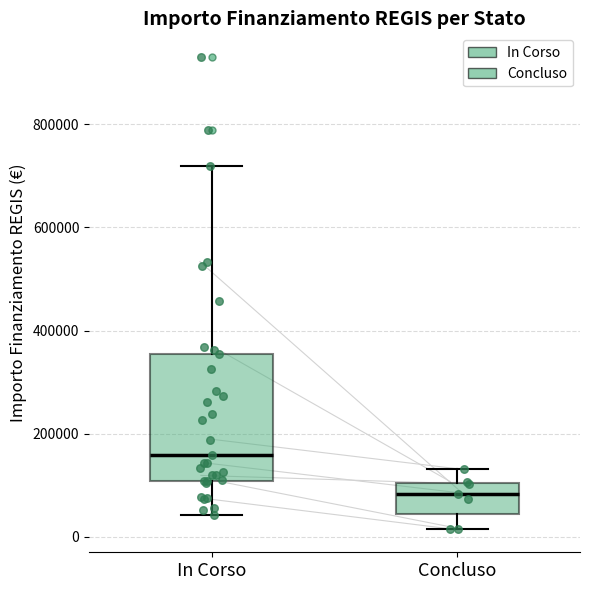

Reading left to right, read every box against the y-axis: the position of its median line, the range the box covers, and the ends of its whiskers. The values are not printed on the chart, so give them approximately, as read against the axis.

In Corso: median 160000, box 100000 to 360000, whiskers 40000 to 720000
Concluso: median 80000, box 40000 to 100000, whiskers 20000 to 140000